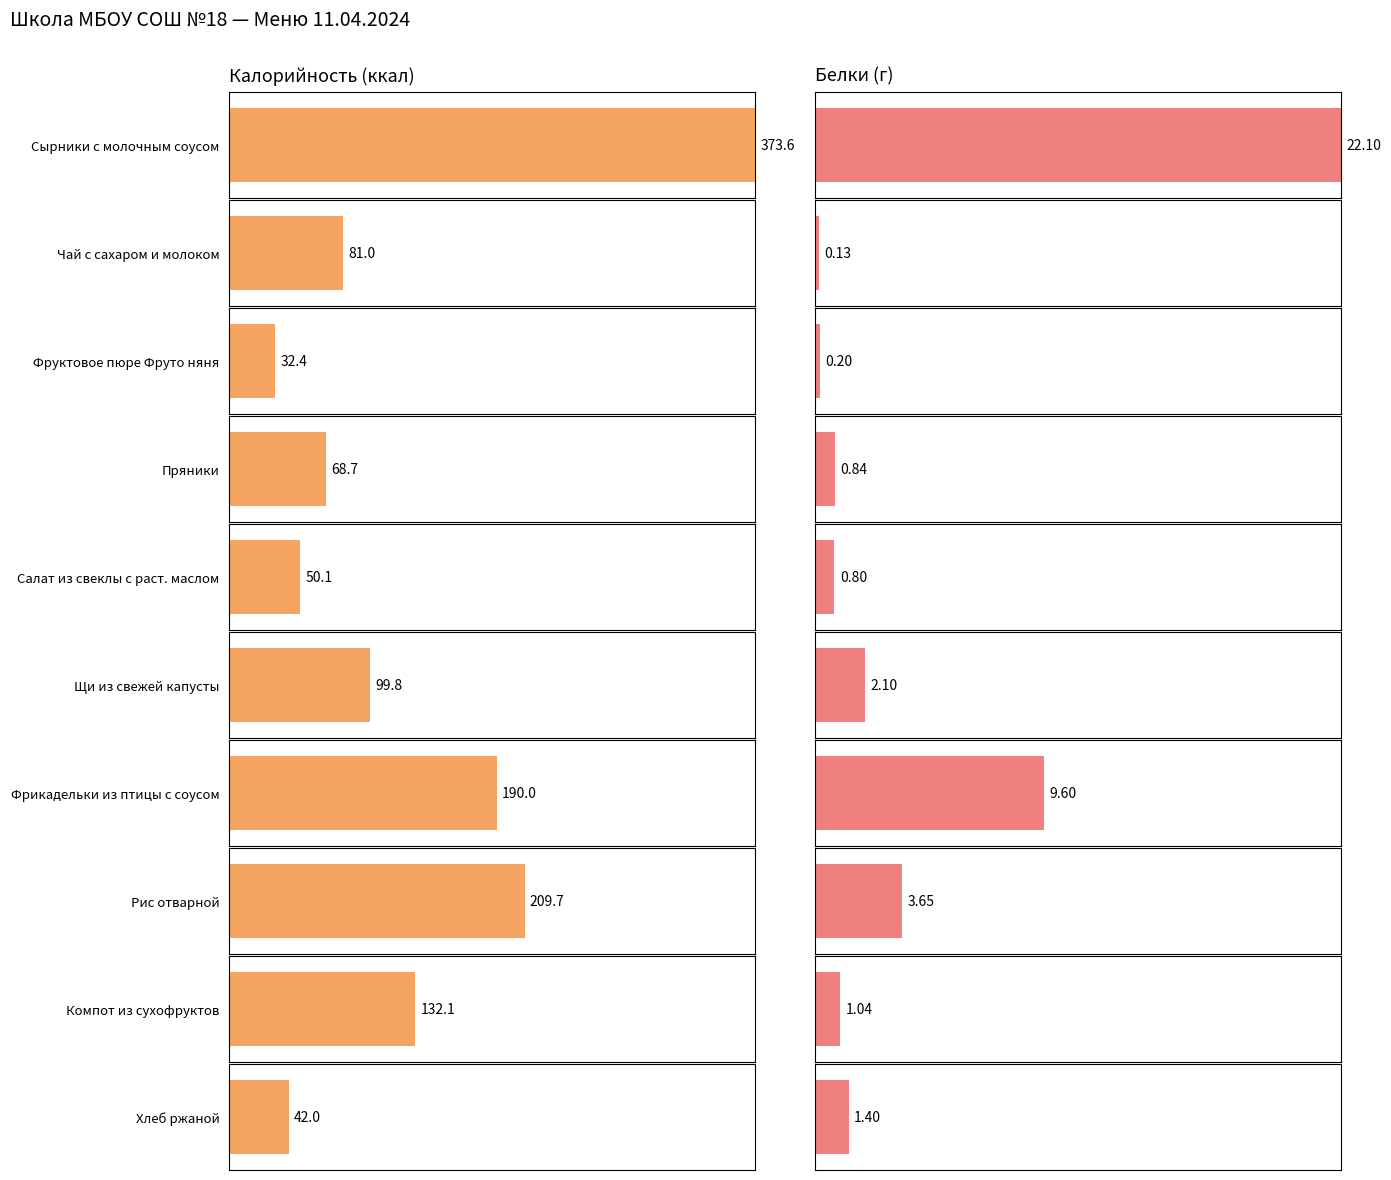

How many bars are there in each group?

2